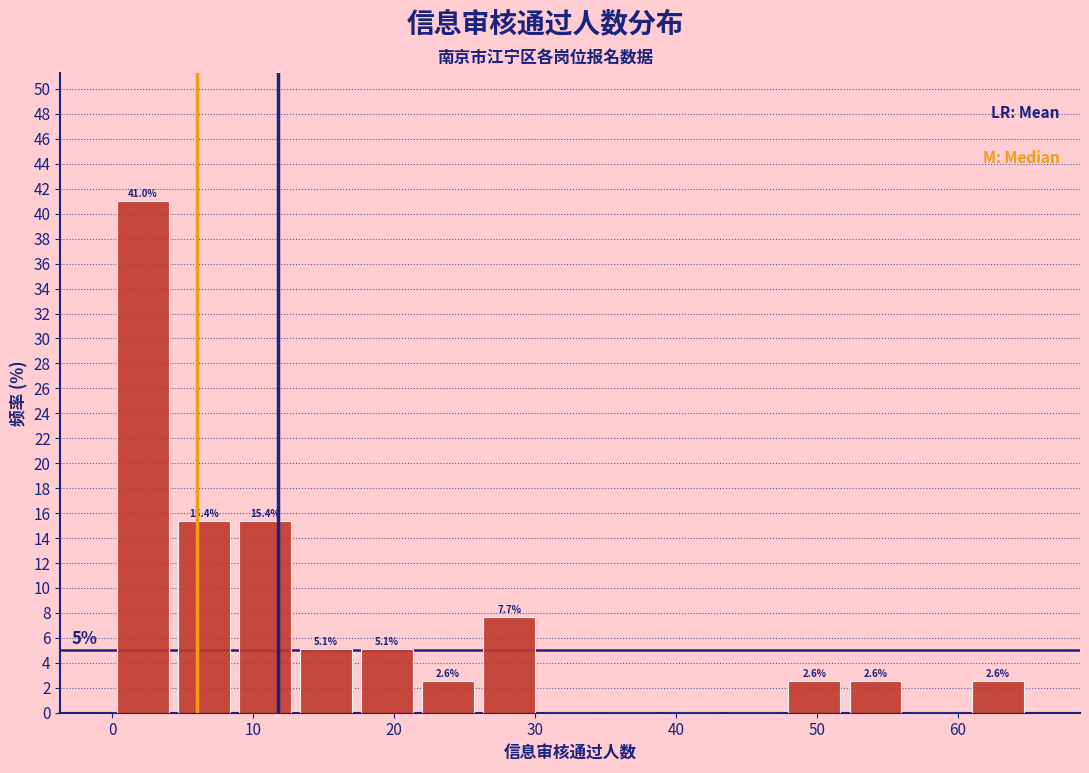

Which range on the x-axis has the tallest bar?

0 to 4